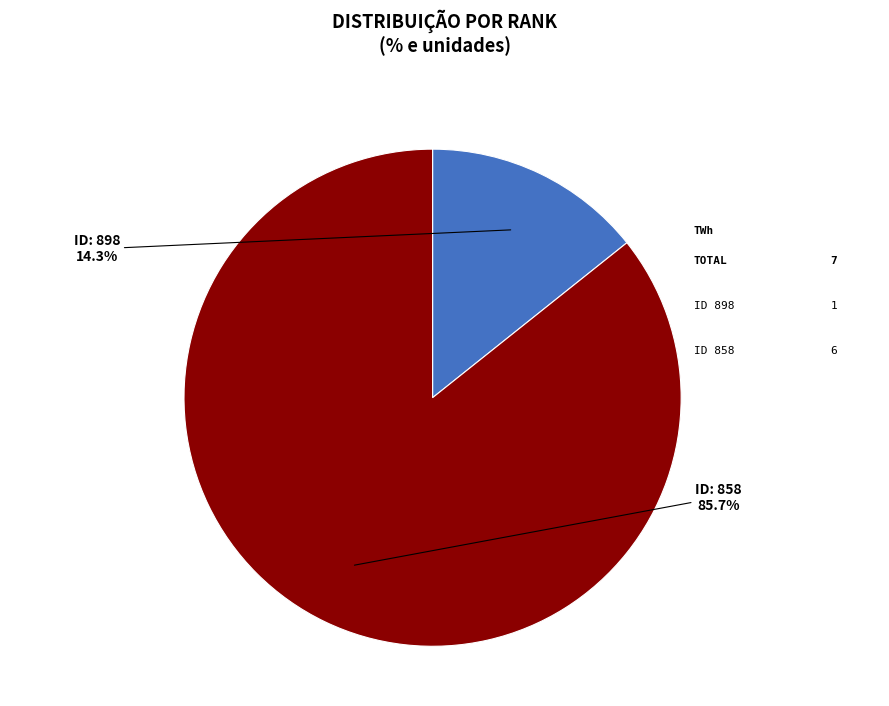

Is there any slice that represents more than half of the pie?

Yes